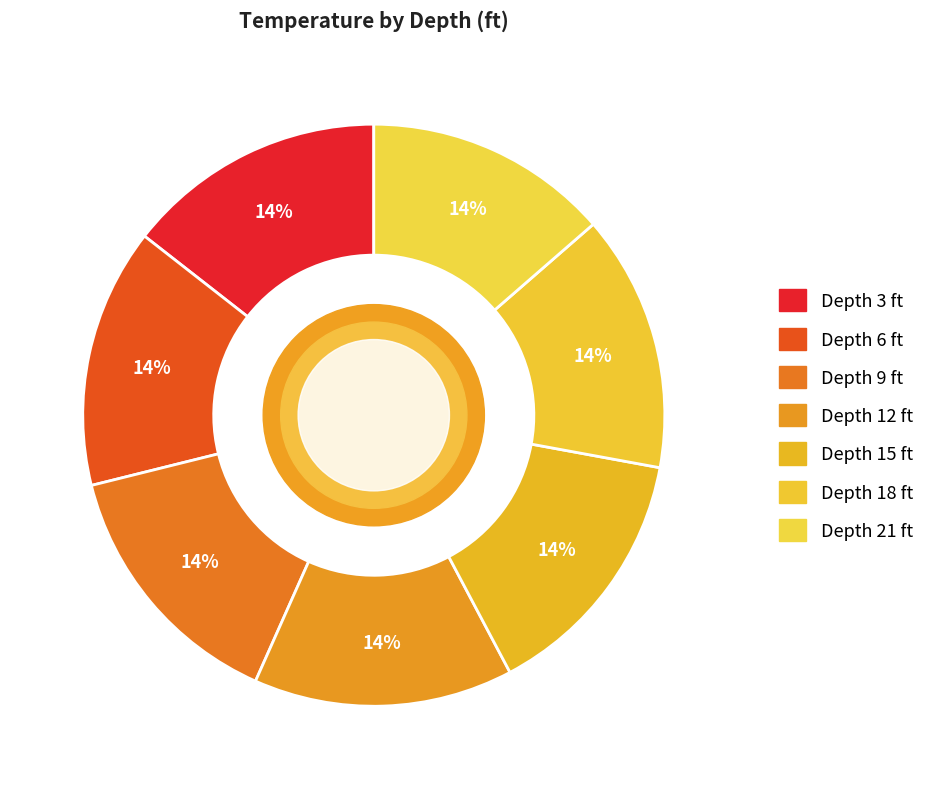

How many slices are in this pie chart?

7